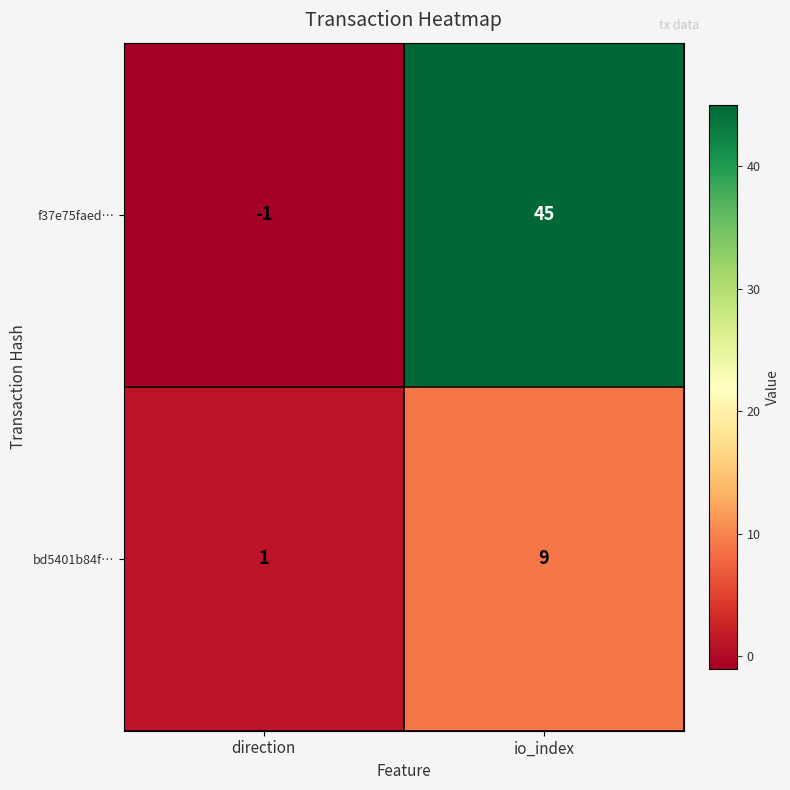

What is the minimum value shown in the chart?

-1